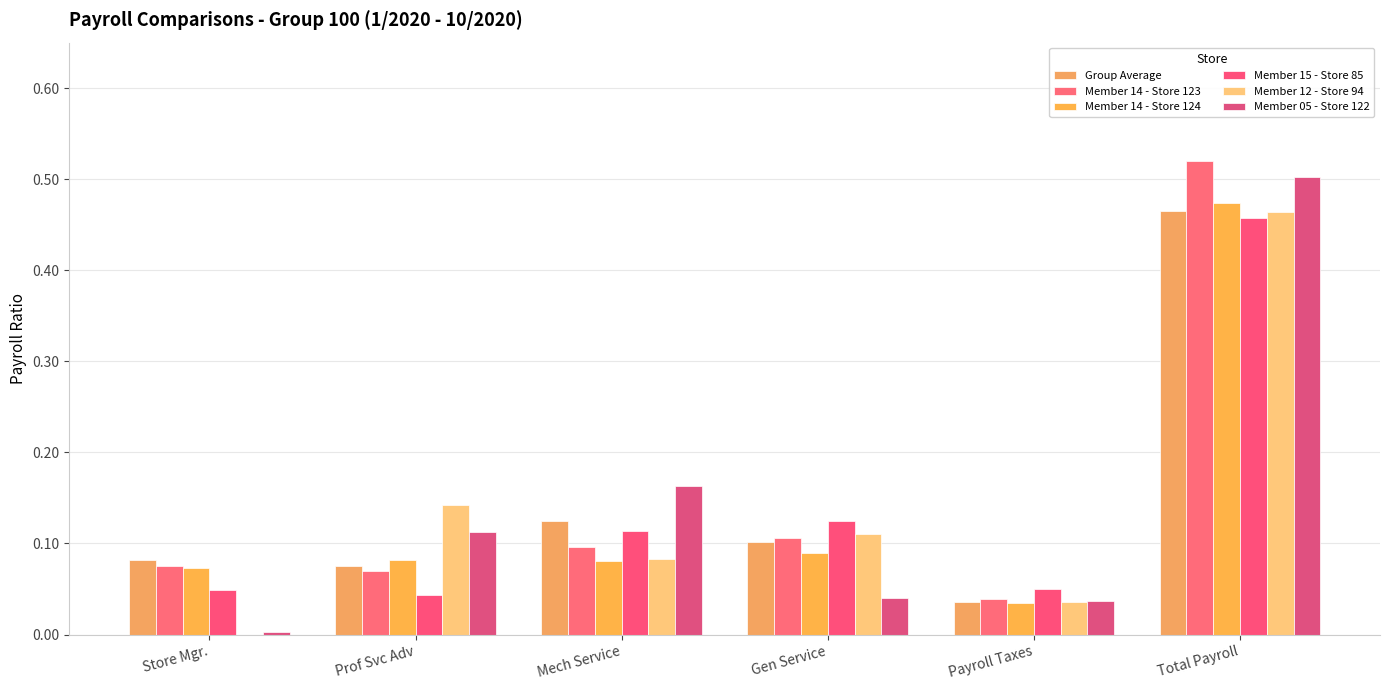

Does the chart contain stacked bars?

No